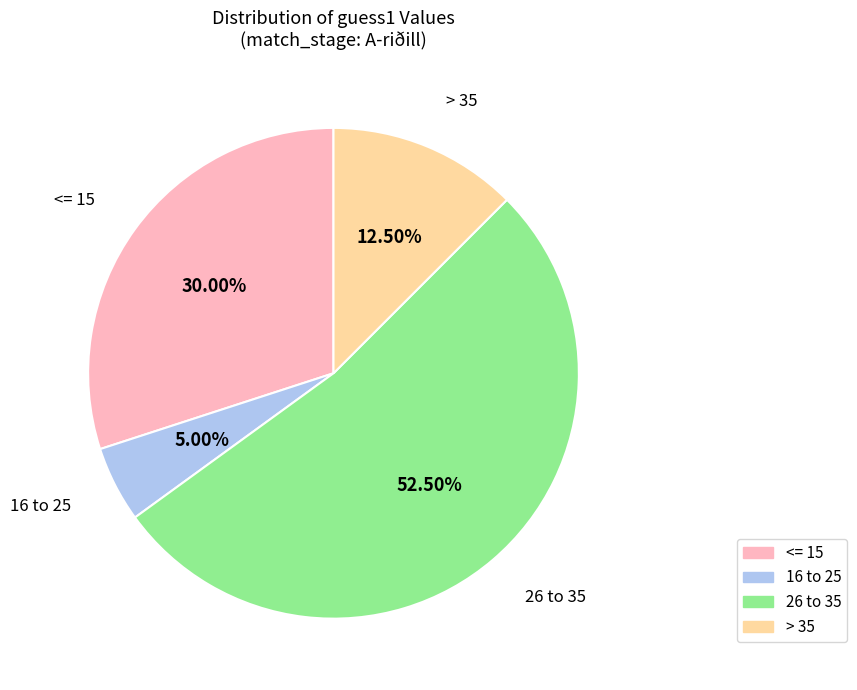

Which category has the smallest portion of the pie?

16 to 25